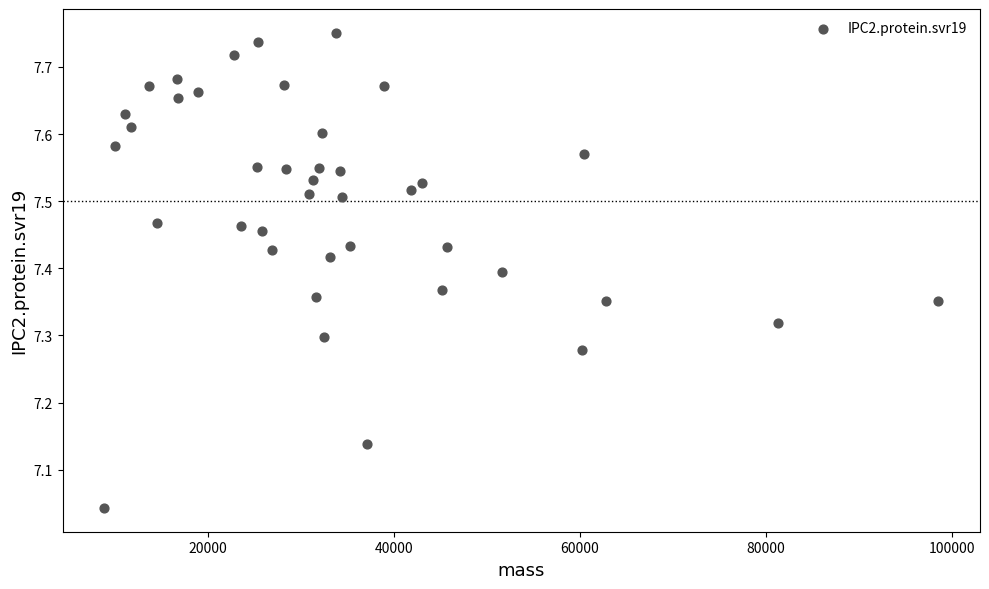

What is the range of X values (max minus min)?

89700.0